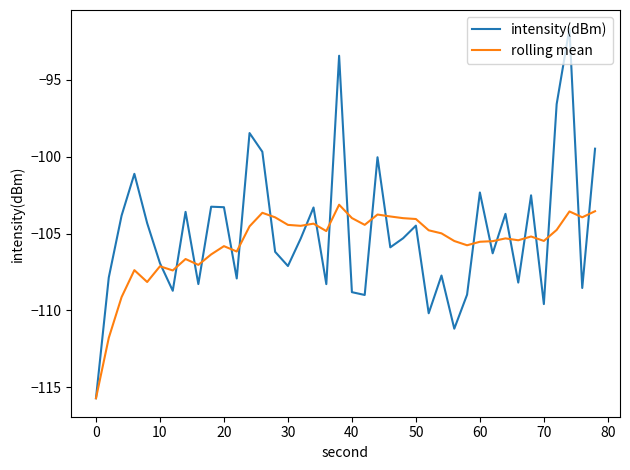

What is the minimum value for rolling mean?

-115.7